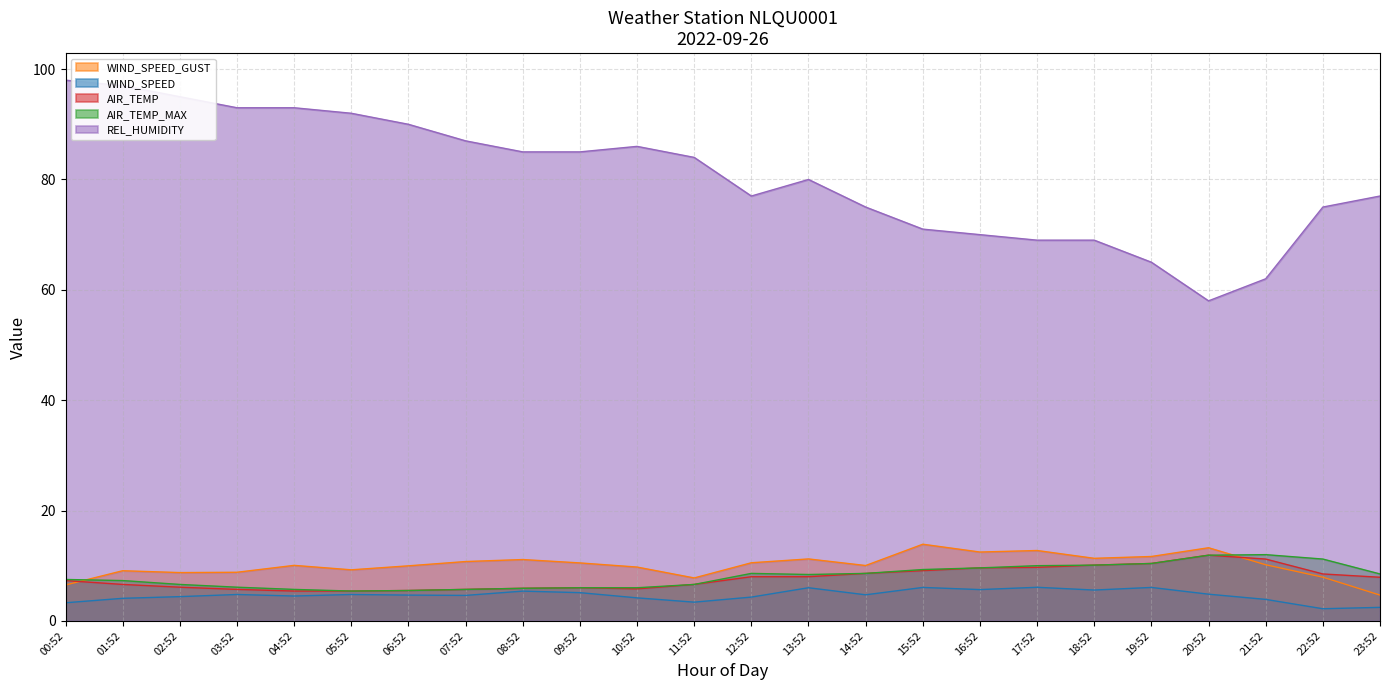

How many lines are shown in the chart?

5